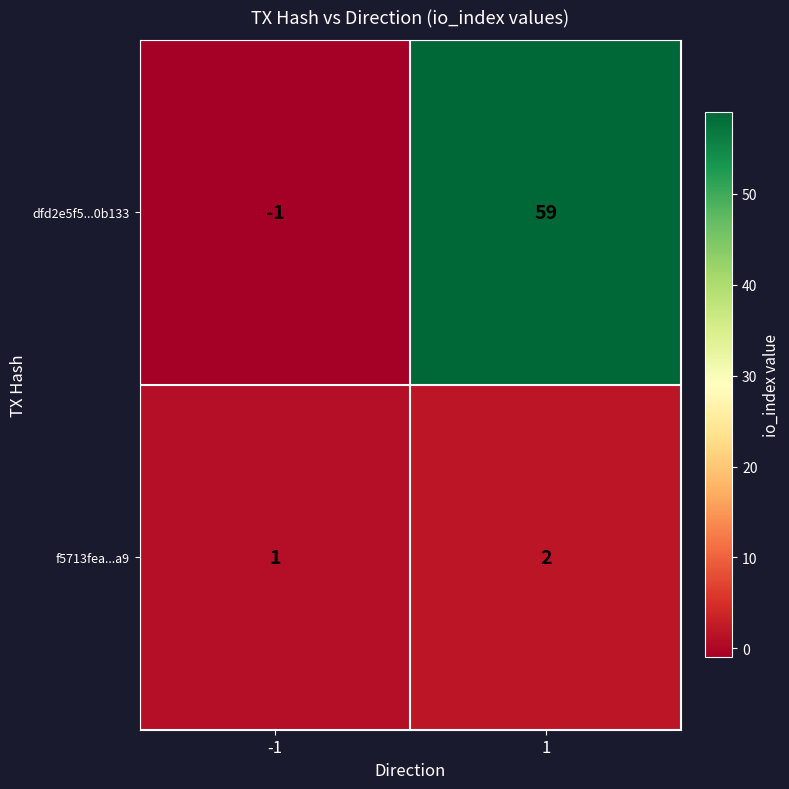

What is the minimum value shown in the chart?

-1